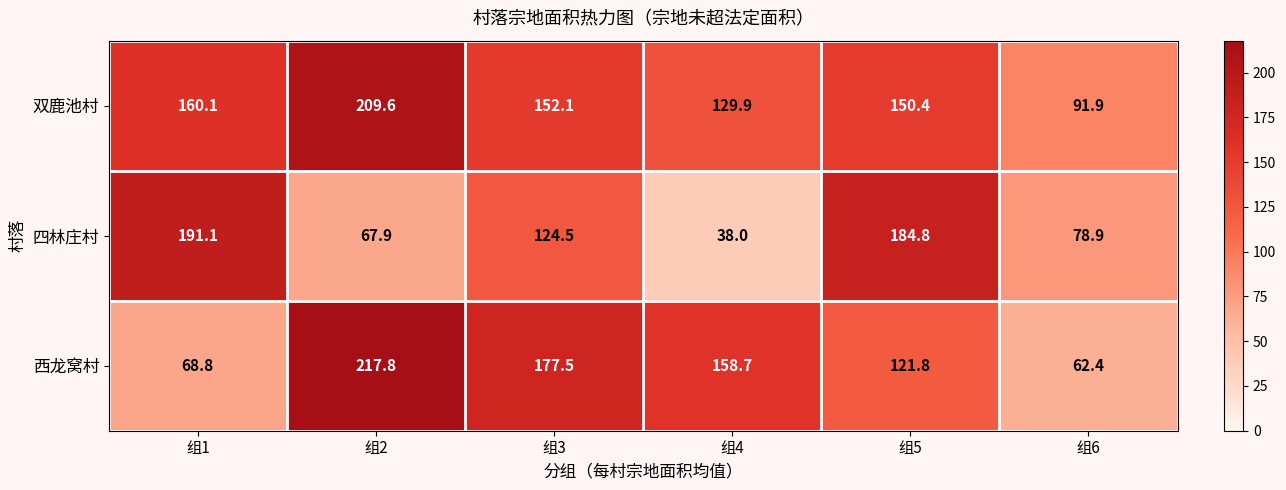

How many series are shown in this chart?

3